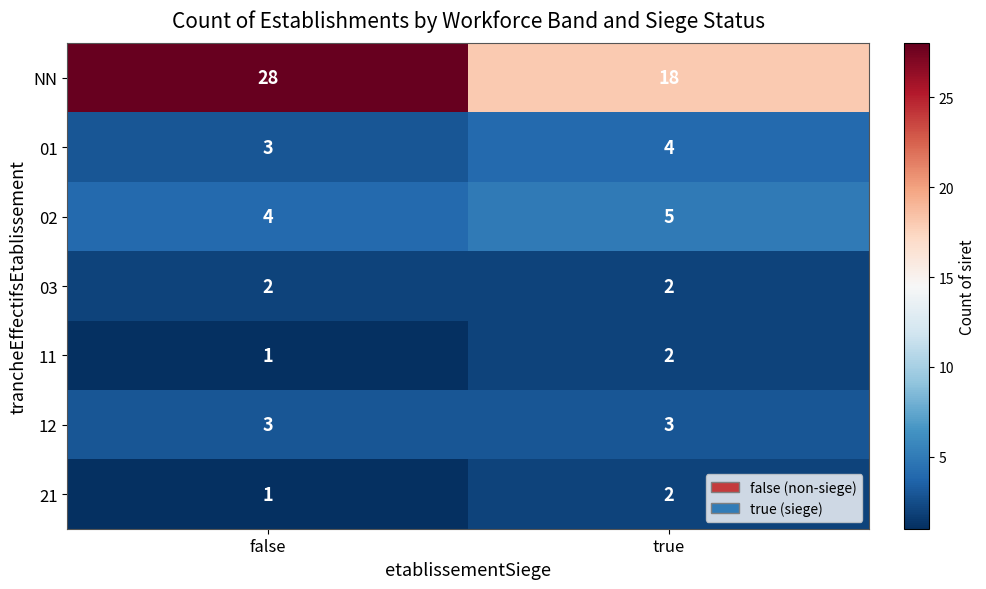

Reading right to left, transcribe all the data shown in this chart.

NN: 18	28
01: 4	3
02: 5	4
03: 2	2
11: 2	1
12: 3	3
21: 2	1